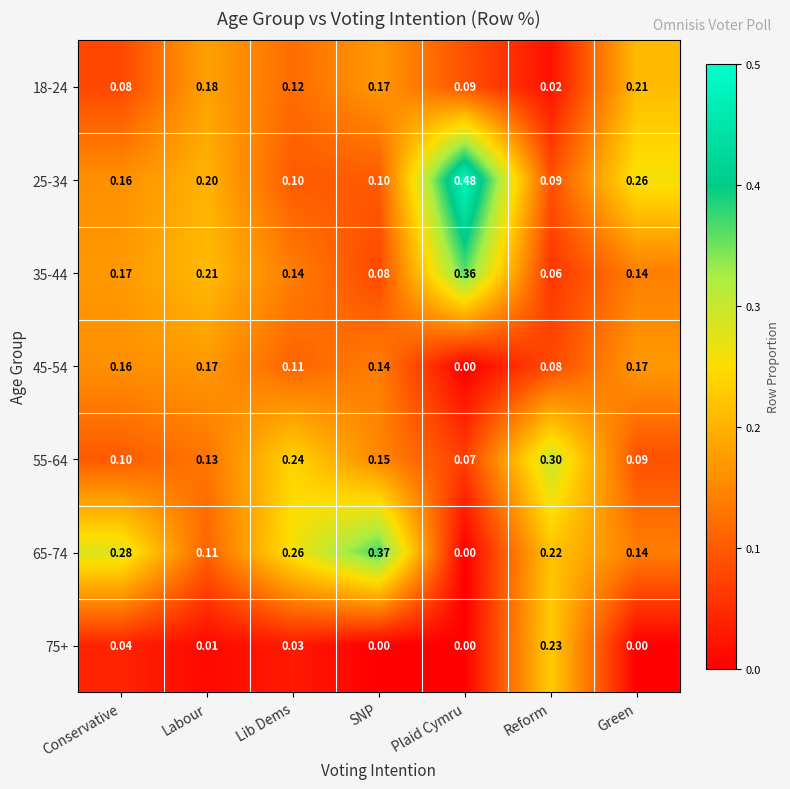

List the labels in order of 18-24 value, largest first.

Green, Labour, SNP, Lib Dems, Plaid Cymru, Conservative, Reform